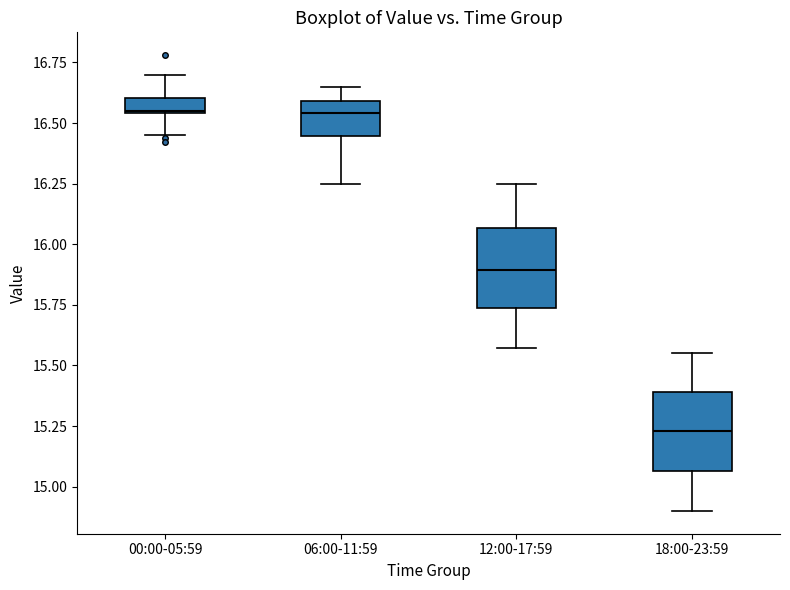

Where does the lower whisker of the box for 18:00-23:59 end on the y-axis? The values are not printed on the chart, so give them approximately, as read against the axis.

14.90